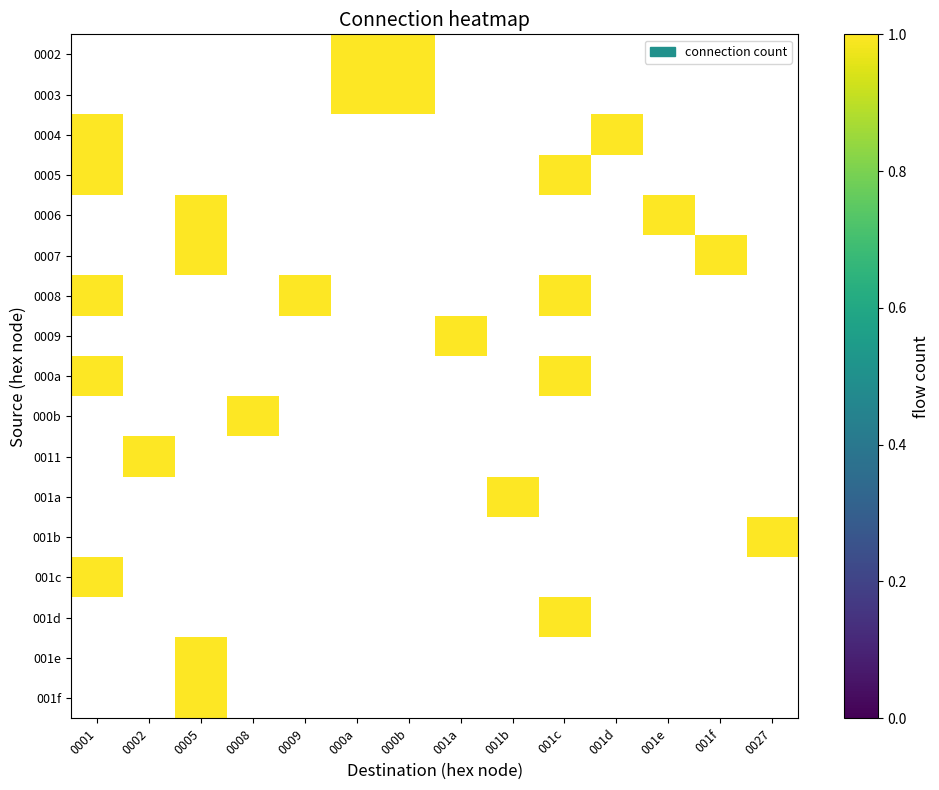

Between 001e and 0005, which is larger?

0005